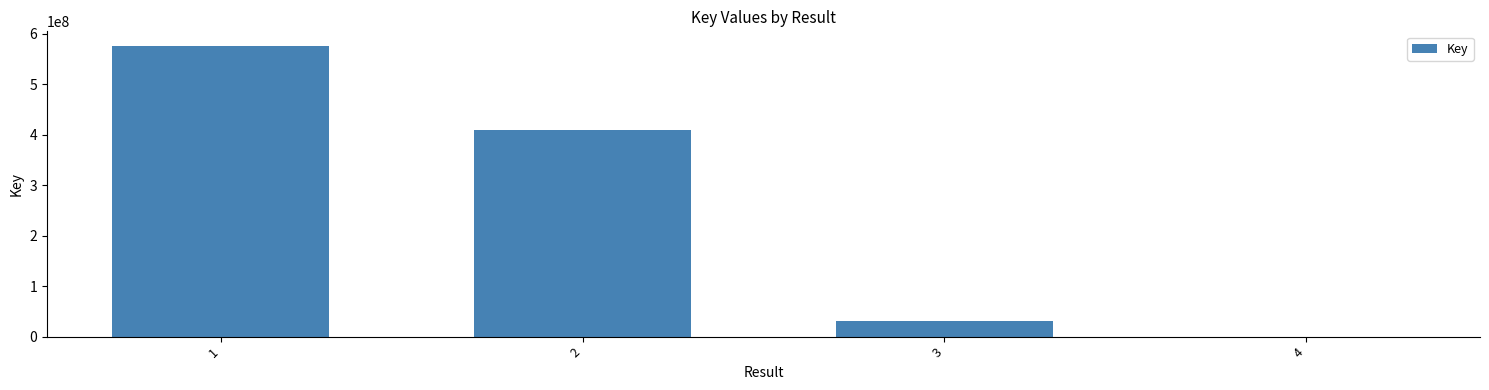

What is the sum of all values?

1015595920